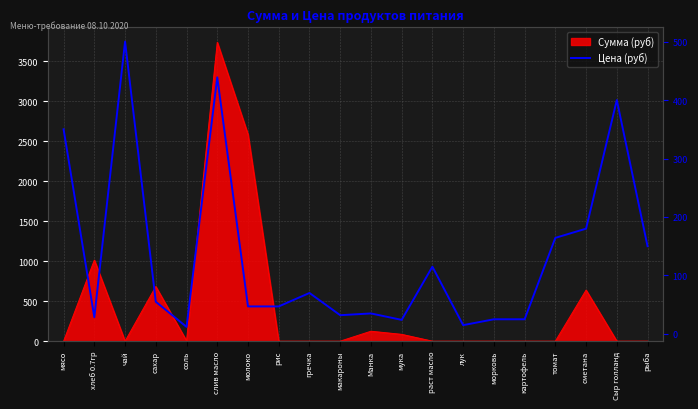

At which category does the chart reach its minimum across all series?

соль